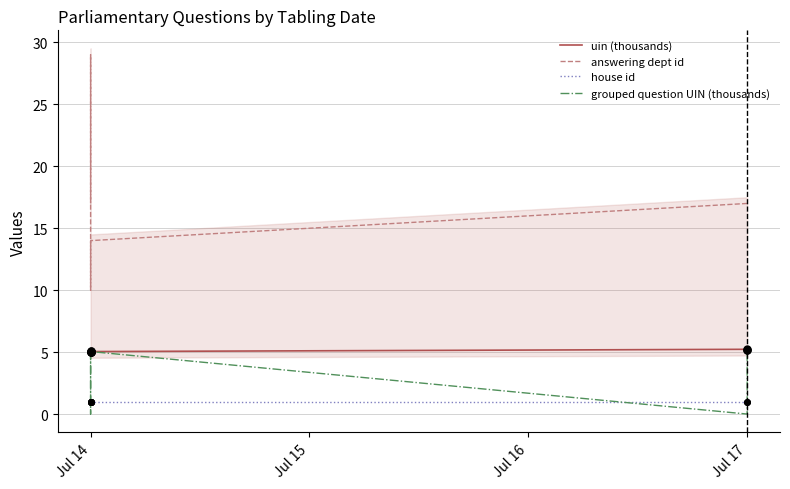

What are all the series names shown in the legend?

uin (thousands), answering dept id, house id, grouped question UIN (thousands)